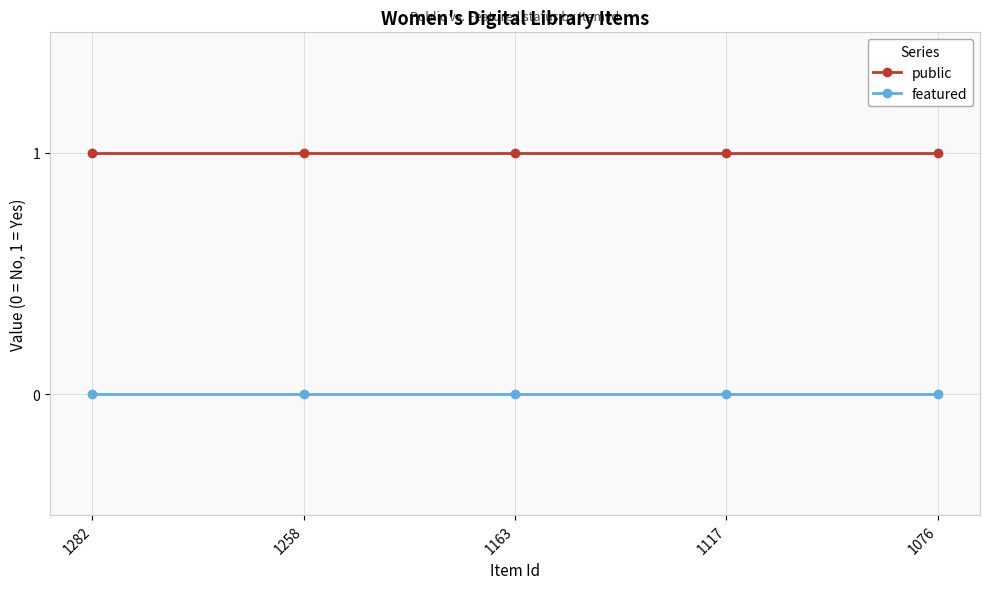

Rank the series by their maximum value, from lowest to highest.

featured, public